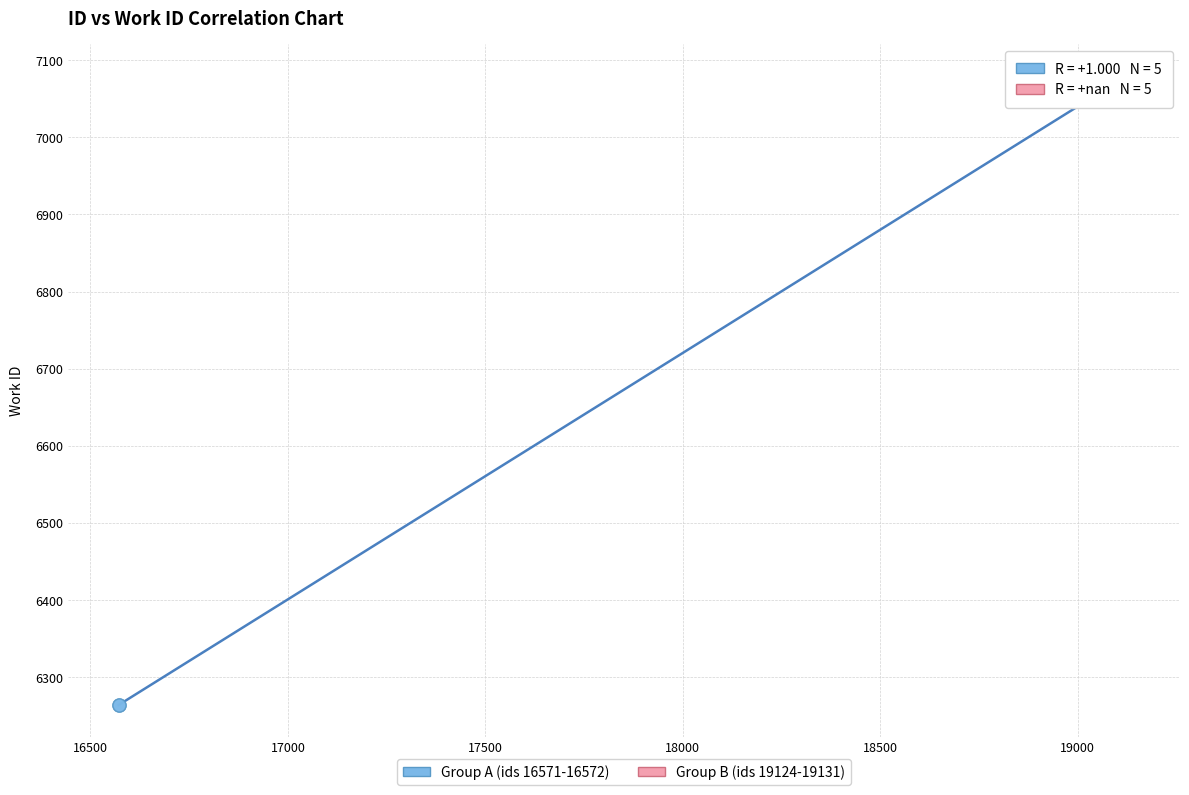

Which series contains the lowest Y value?

Group A (ids 16571-16572)